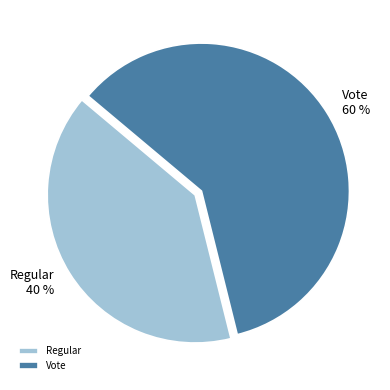

Between Vote and Regular, which is larger?

Vote